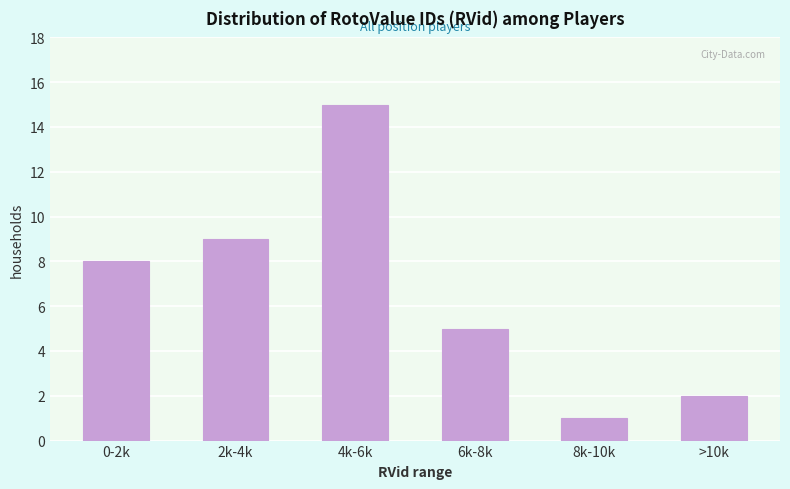

Reading left to right, extract all data points from this chart.

0-2k=8	2k-4k=9	4k-6k=15	6k-8k=5	8k-10k=1	>10k=2